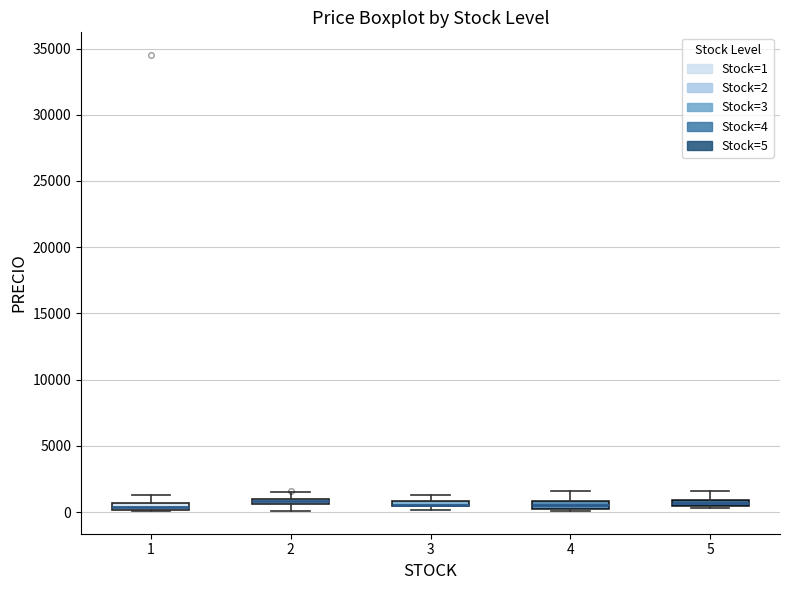

Where is the upper edge of the box at x = 1 on the y-axis? The values are not printed on the chart, so give them approximately, as read against the axis.

500